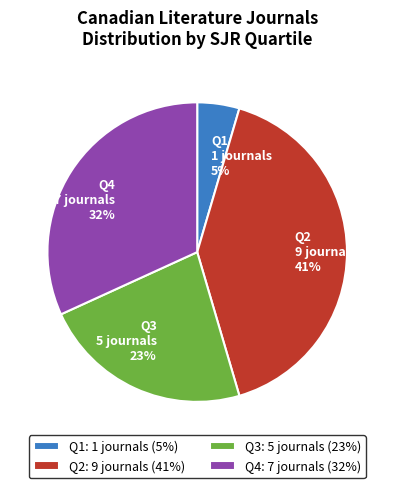

Is the sum of Q2 9 journals 41% and Q4 7 journals 32% greater than half?

Yes